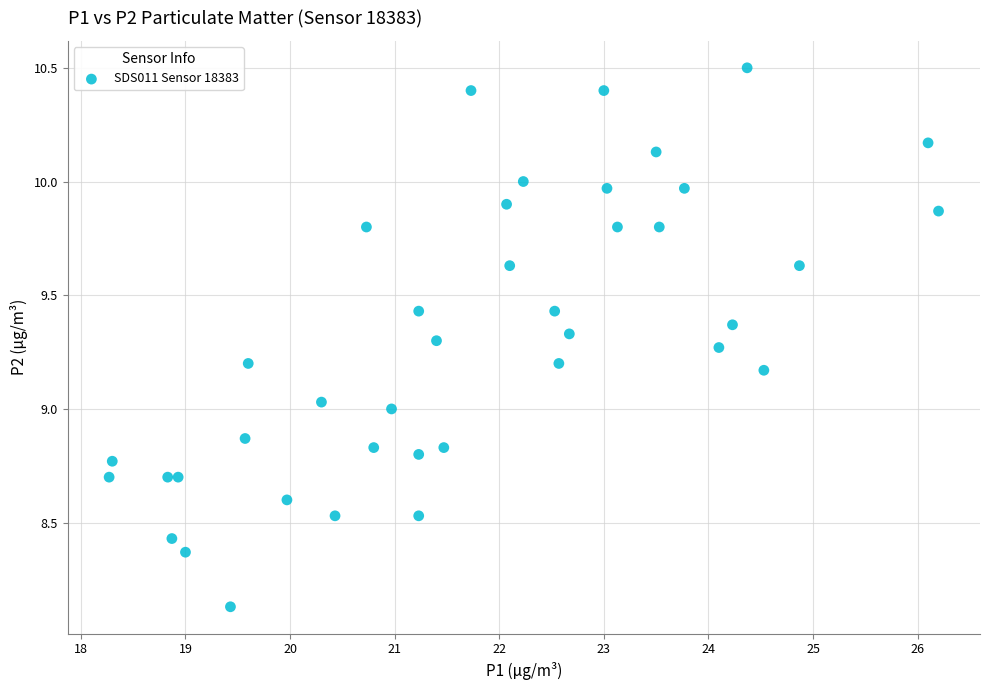

What is the range of X values (max minus min)?

7.9